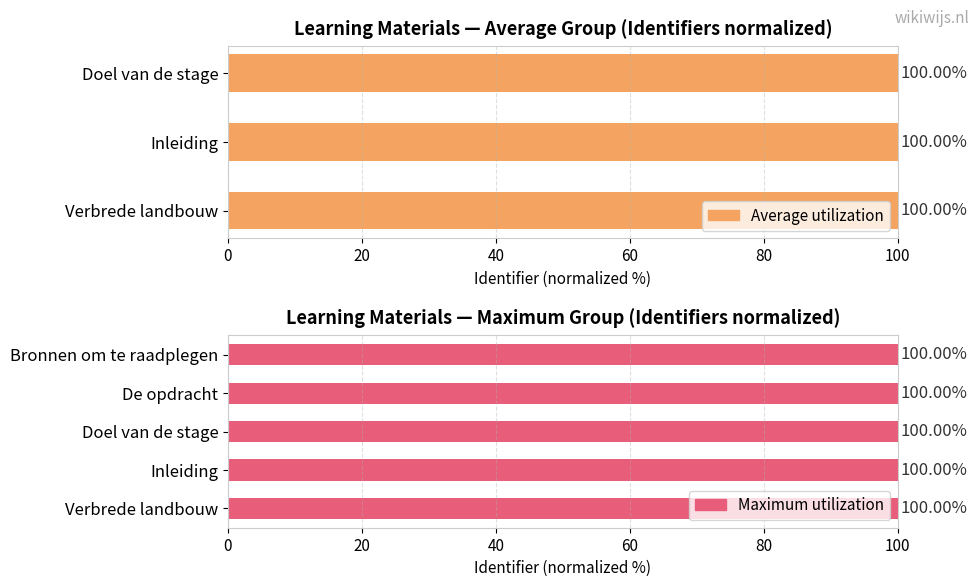

Does the chart contain any negative values?

No